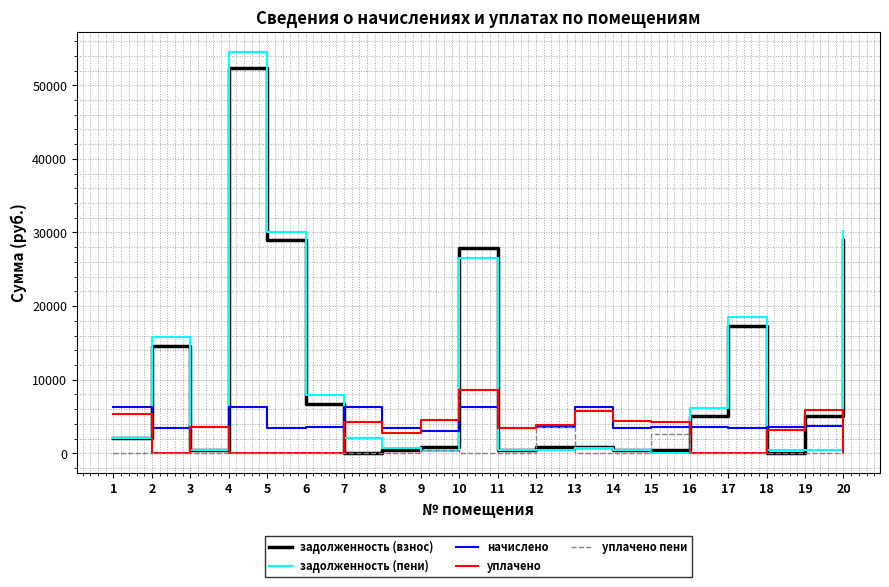

True or false: уплачено пени has a value of 0.0 at 1.

True